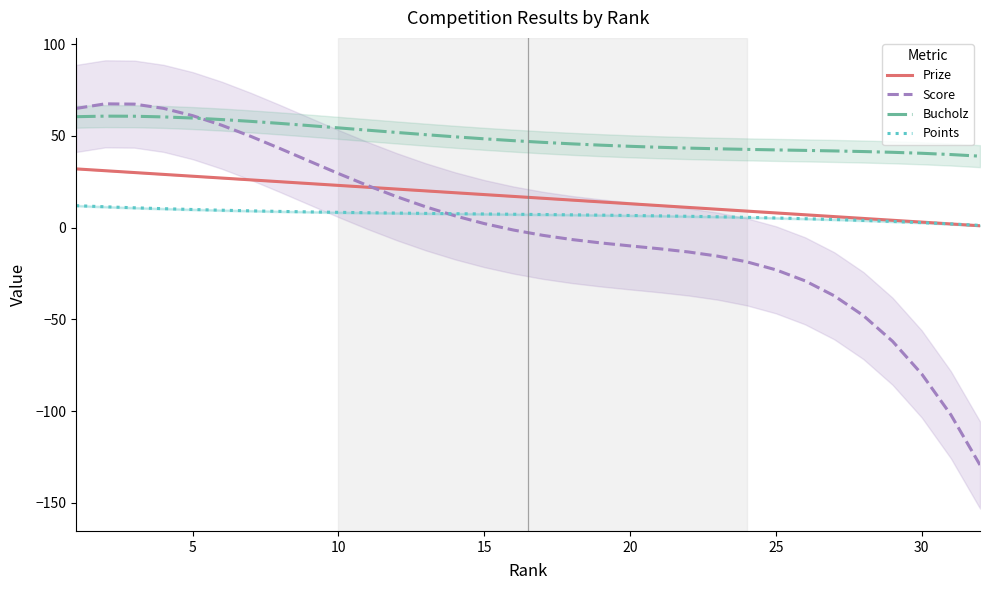

True or false: Prize and Bucholz intersect in this chart.

False